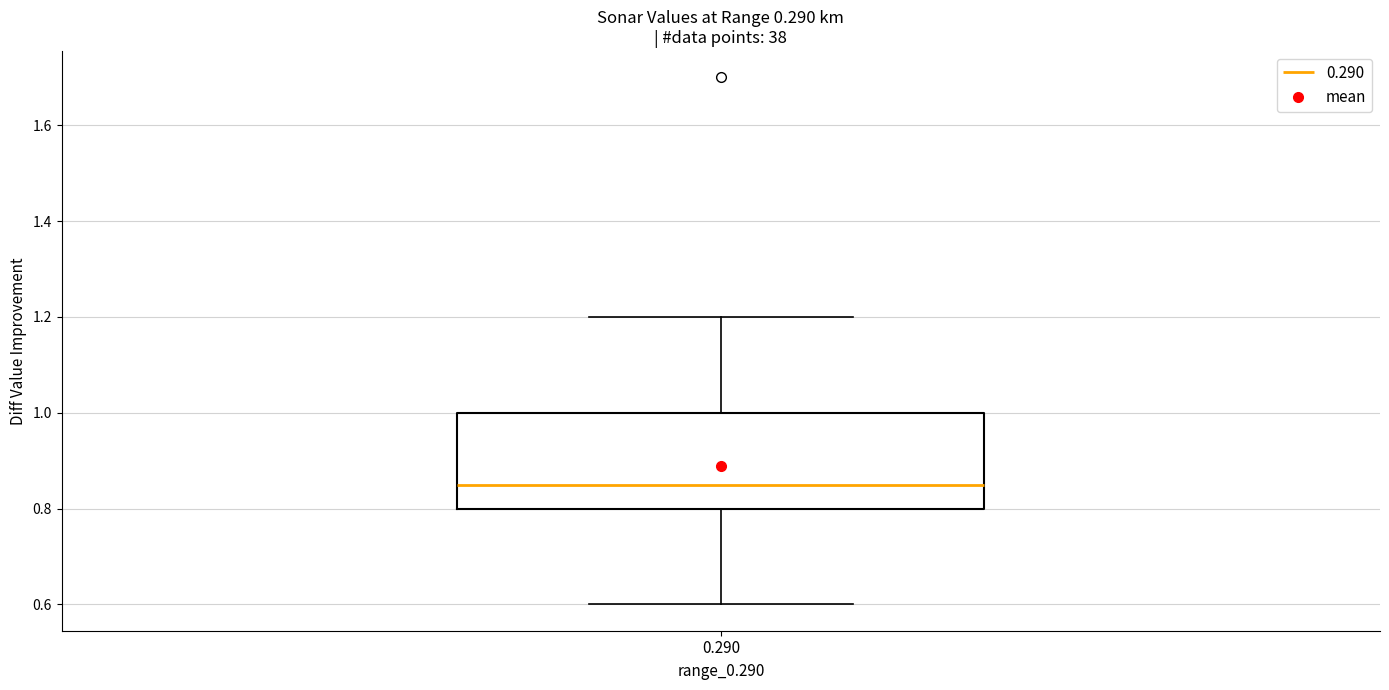

Where is the lower edge of the box at x = 0.290 on the y-axis? The values are not printed on the chart, so give them approximately, as read against the axis.

0.80